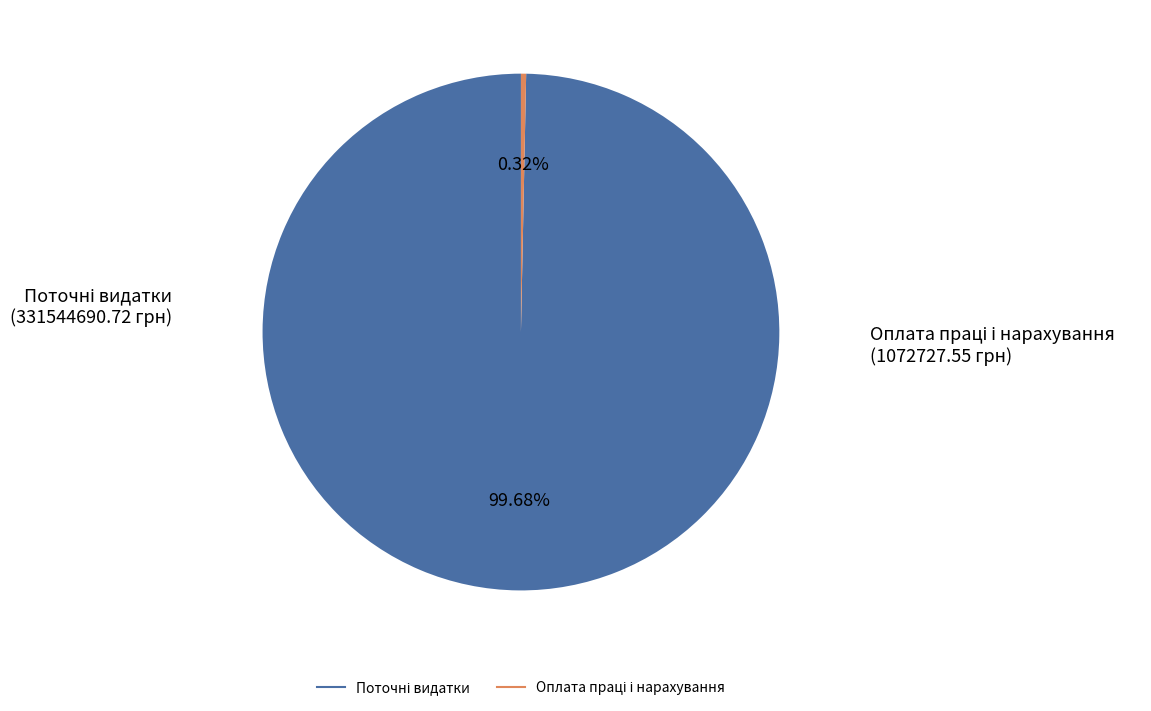

Does any single category account for the majority?

Yes